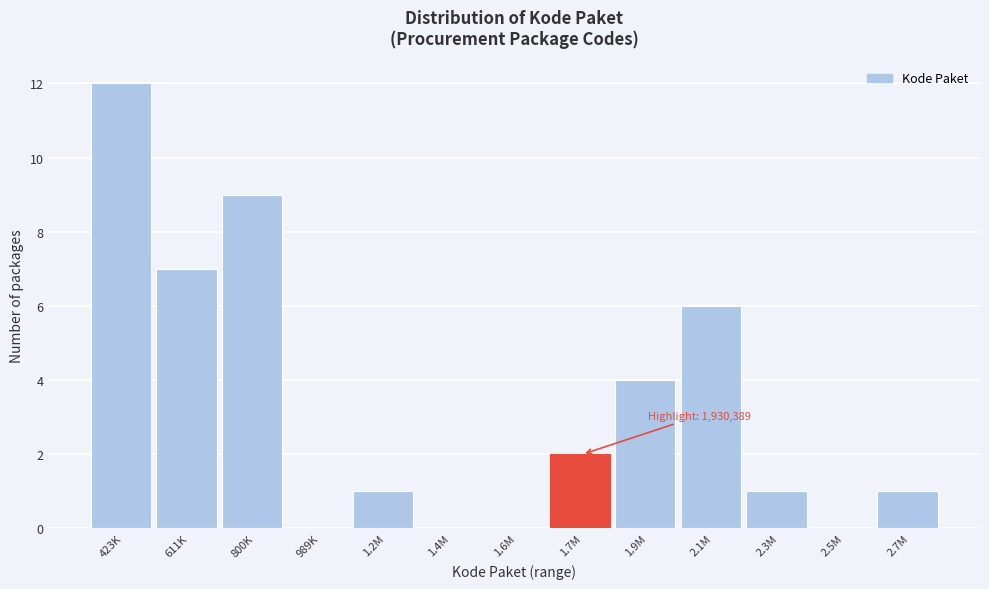

Reading left to right, what are all the values shown in this chart?

423K=12	611K=7	800K=9	989K=0	1.2M=1	1.4M=0	1.6M=0	1.7M=2	1.9M=4	2.1M=6	2.3M=1	2.5M=0	2.7M=1